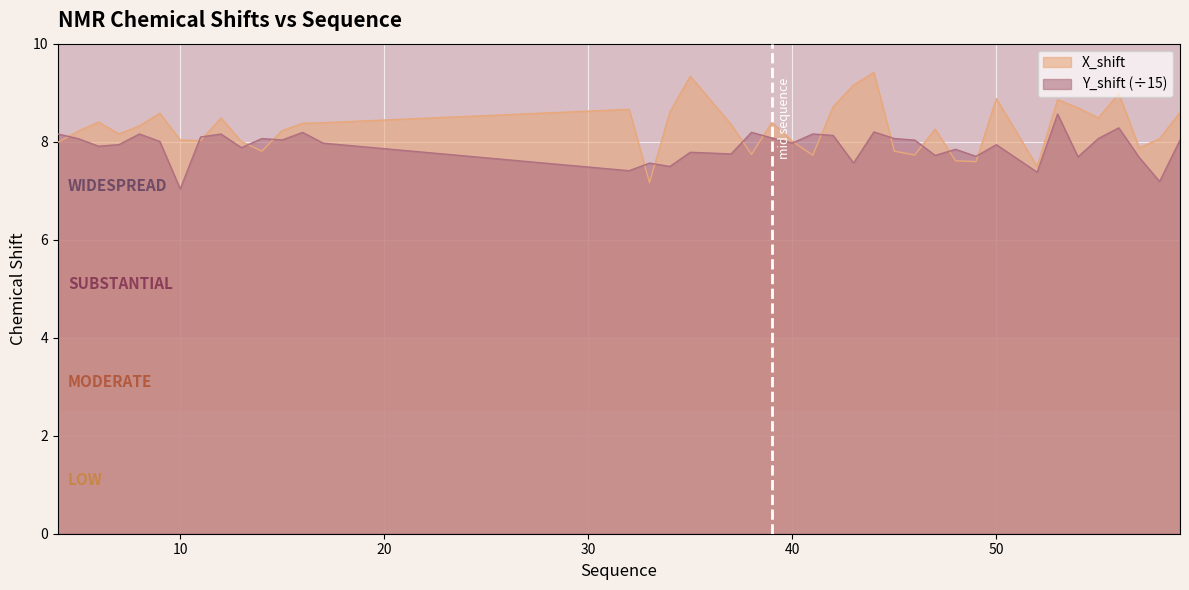

At which category is the sum across all series the highest?

44